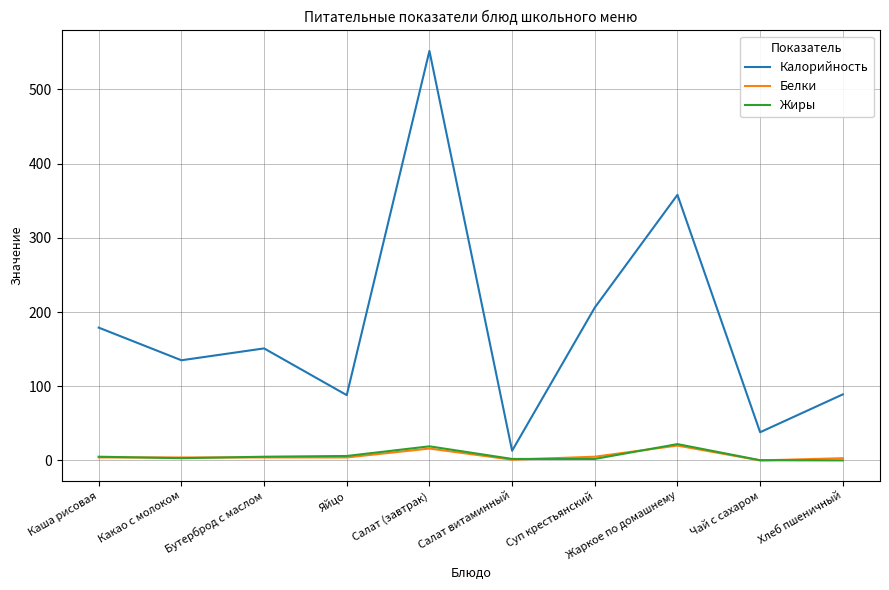

What are all the series names shown in the legend?

Калорийность, Белки, Жиры